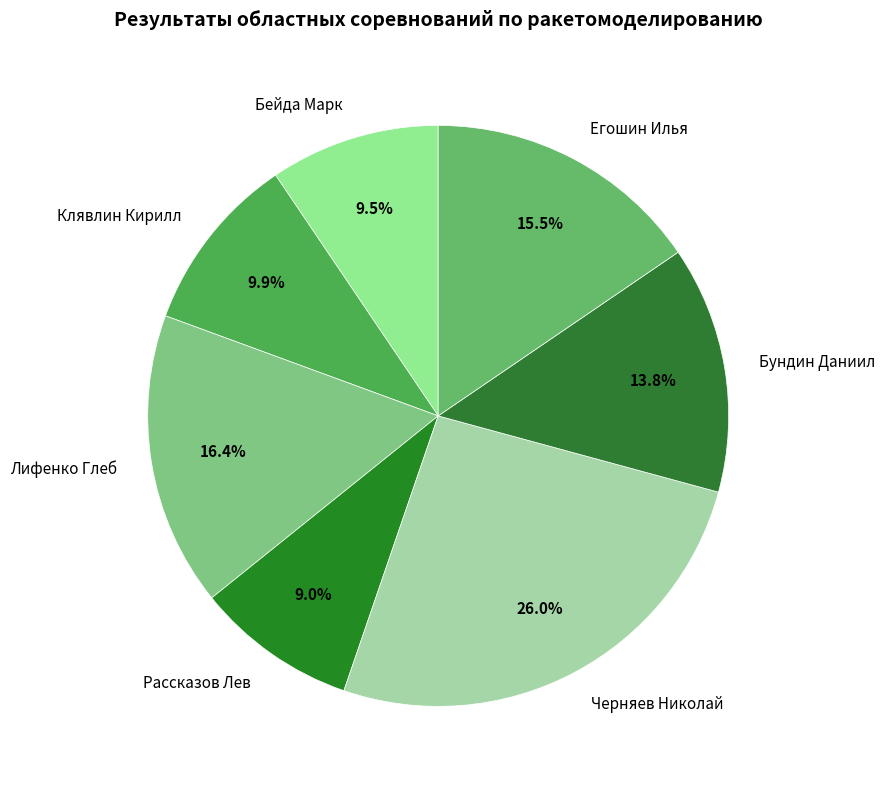

Is it true that Егошин Илья is 8% of the pie?

False